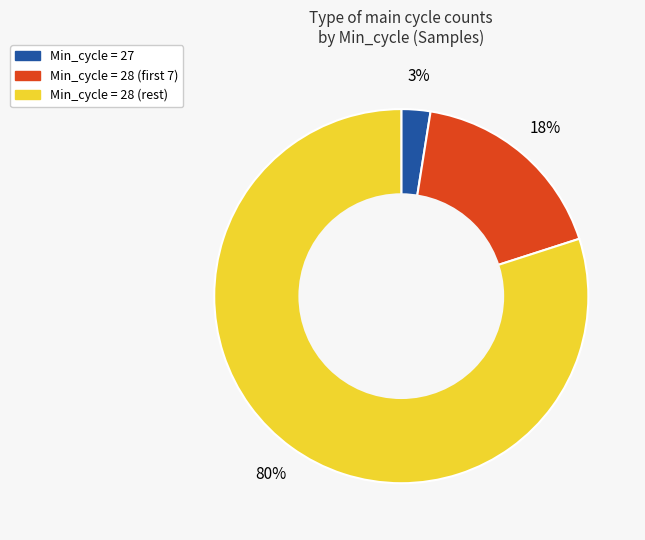

Is there a majority slice in this chart?

Yes